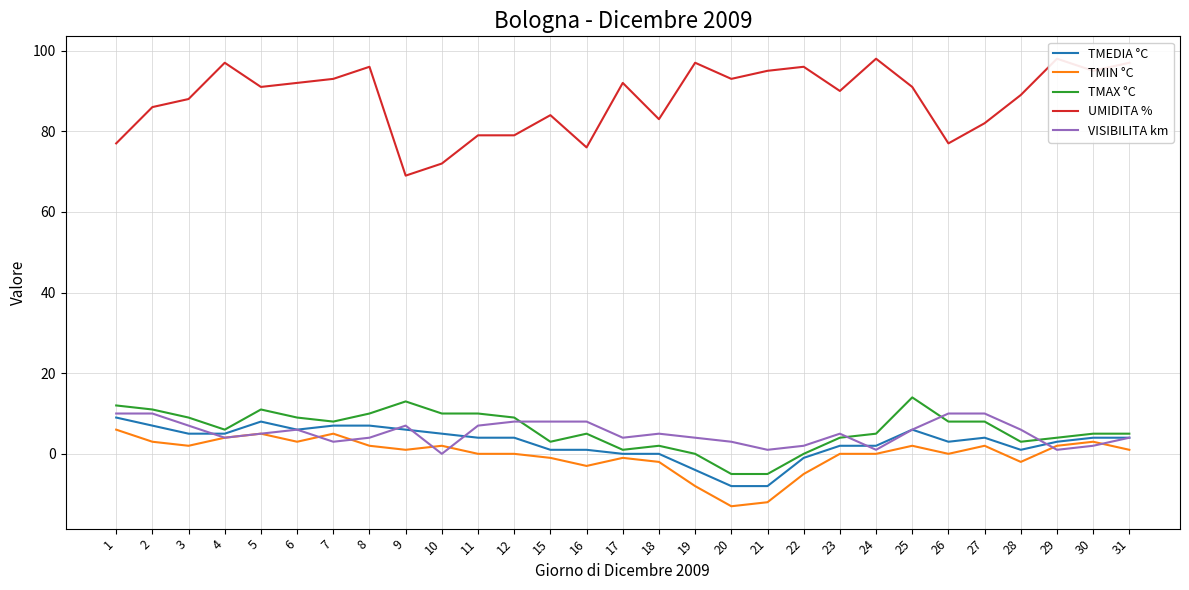

What is the greatest value displayed?

98